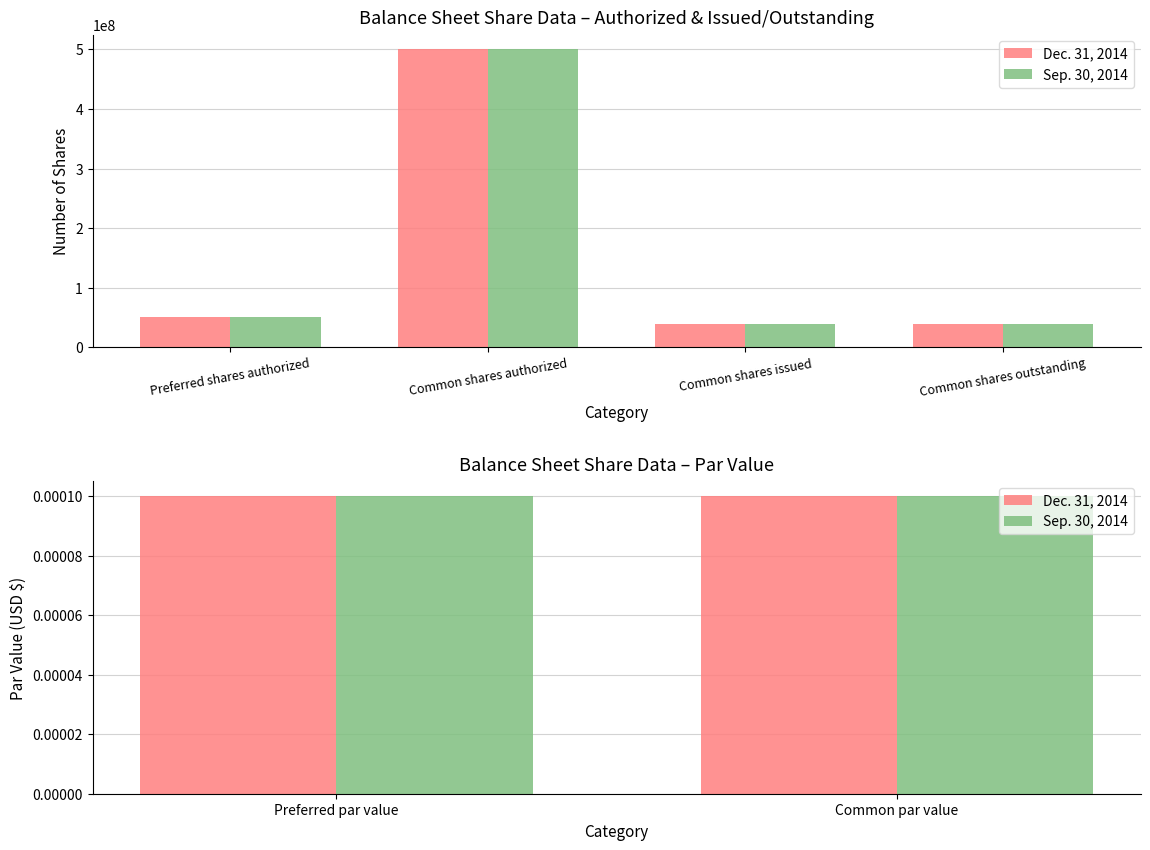

Reading right to left, extract all data points from this chart.

Dec. 31, 2014: Common shares outstanding=38600000.0	Common shares issued=38600000.0	Common shares authorized=500000000.0	Common par value=0.0	Preferred shares authorized=50000000.0	Preferred par value=0.0
Sep. 30, 2014: Common shares outstanding=38600000.0	Common shares issued=38600000.0	Common shares authorized=500000000.0	Common par value=0.0	Preferred shares authorized=50000000.0	Preferred par value=0.0